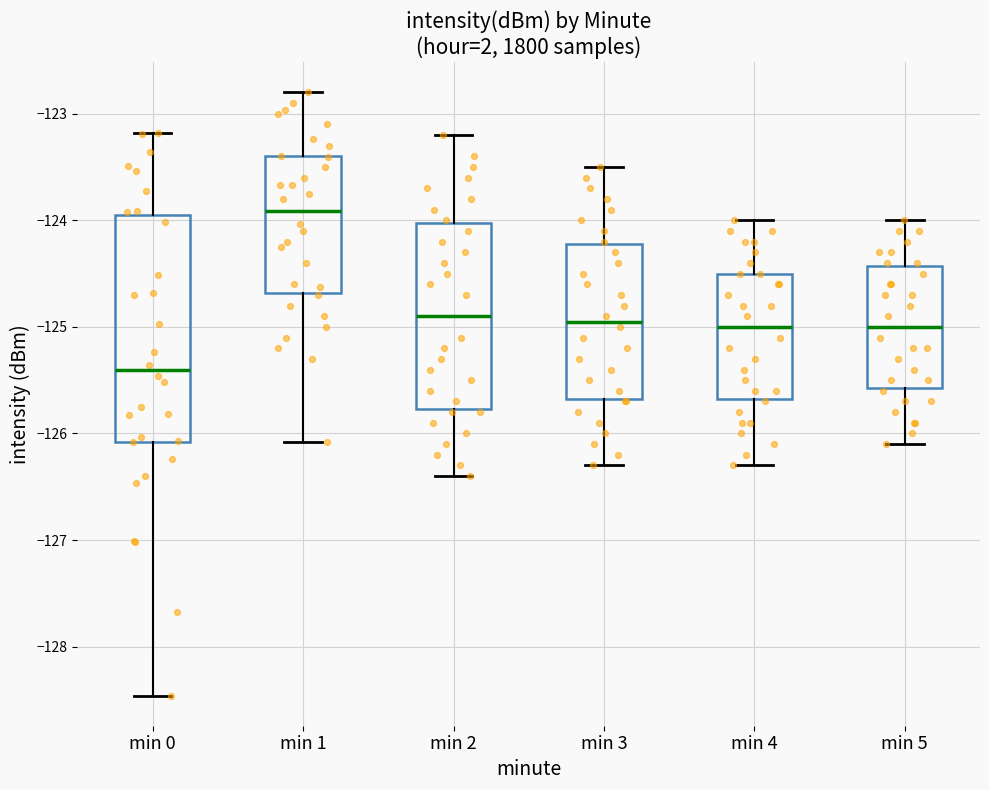

Which box has the lowest median line?

min 0